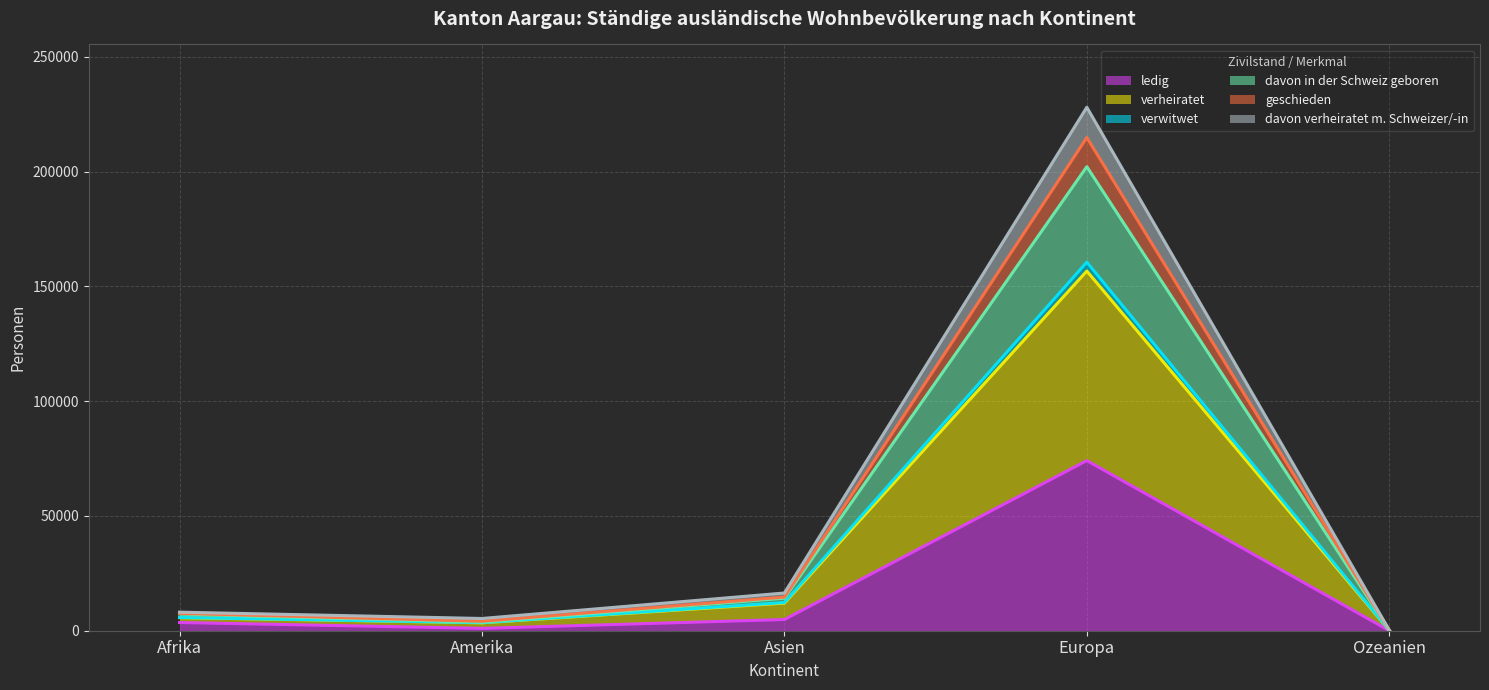

At which category does verwitwet reach its first local valley?

Amerika